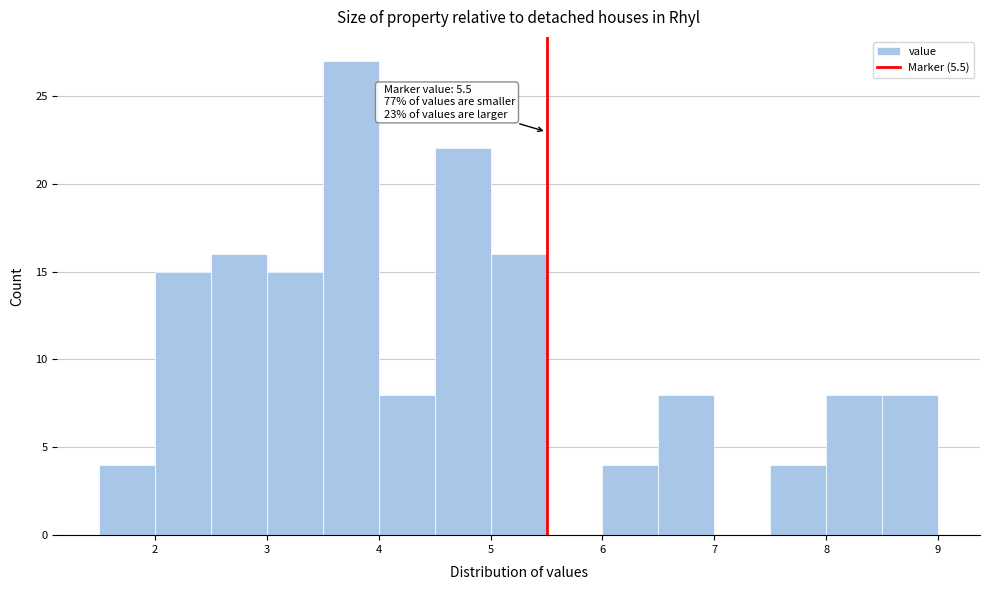

Over which range of the x-axis is the bar tallest?

3.5 to 4.0